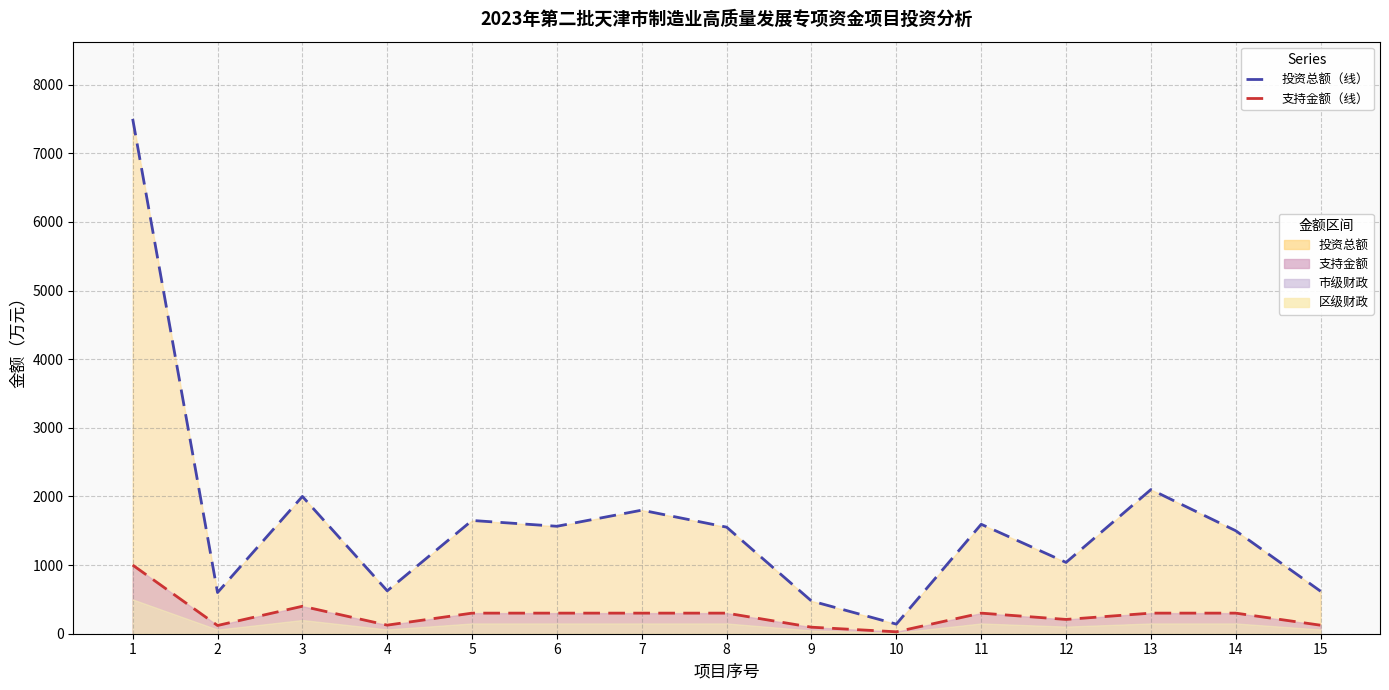

In 支持金额（线）, how many points are lower than both neighbors (excluding endpoints)?

4